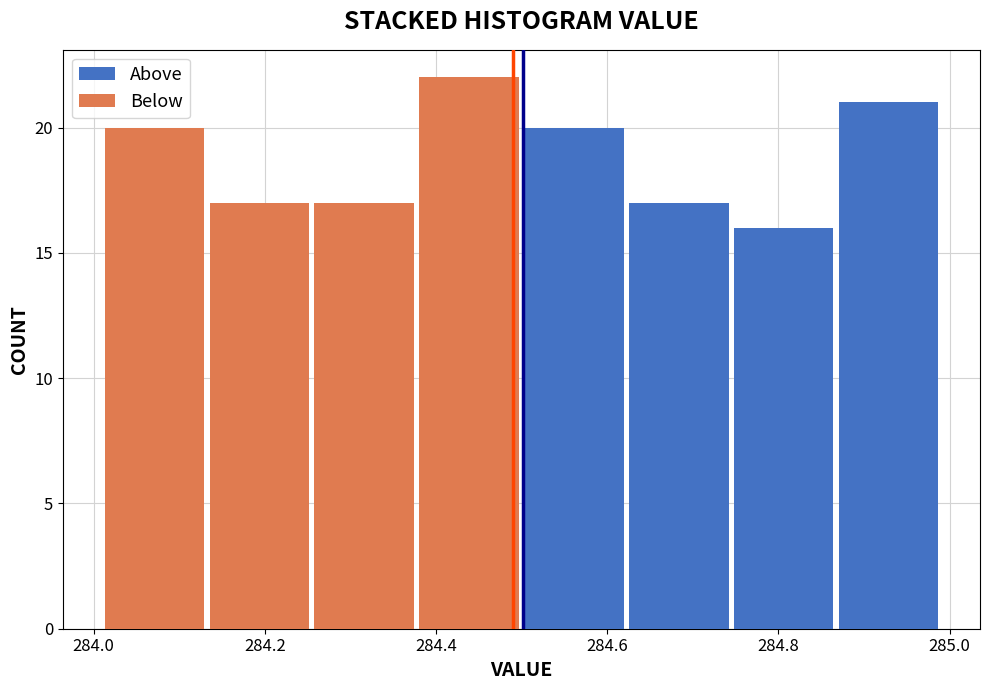

What is the total height of the stacked bar covering 284.02 to 284.14 on the x-axis? Neither the bar edges nor the heights are printed on the chart, so give them approximately, as read against the axes.

20